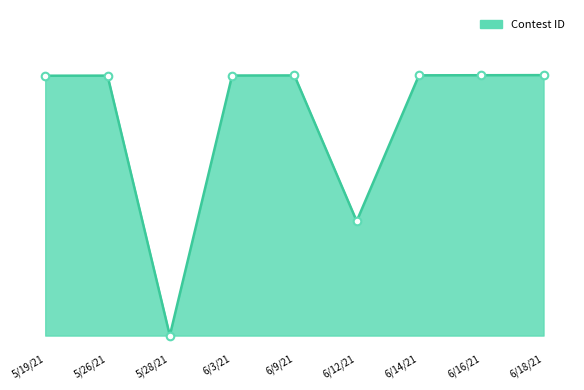

Which has a higher value, 6/9/21 or 6/18/21?

6/18/21